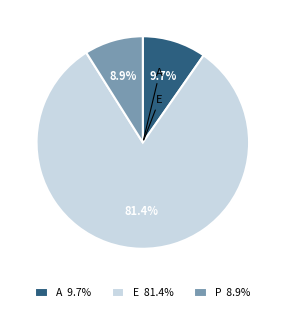

Which slice is the largest?

E 81.4%